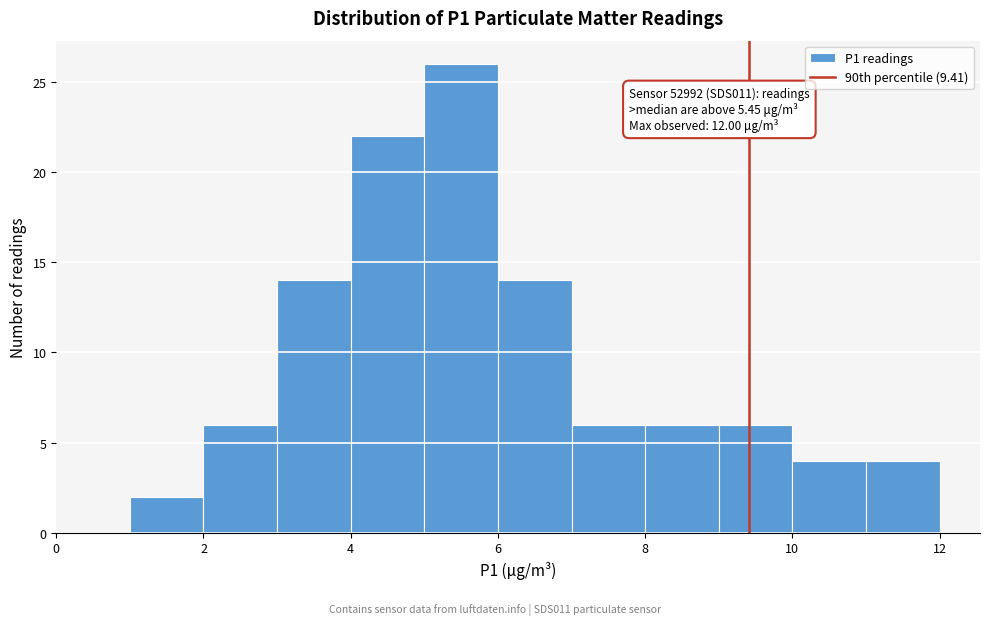

Over which range of the x-axis is the bar tallest?

5 to 6